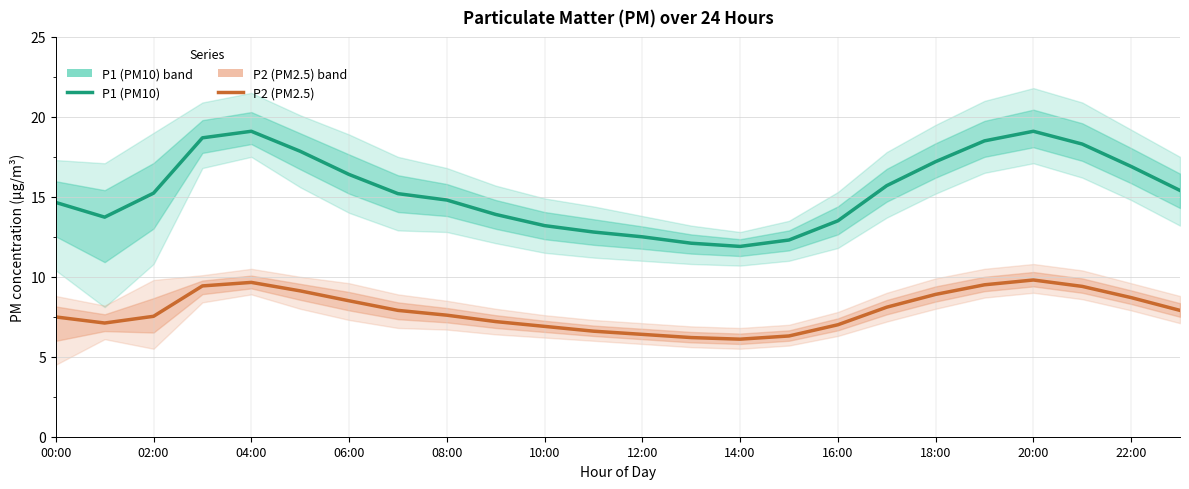

True or false: P1 (PM10) and P2 (PM2.5) cross at least once.

False